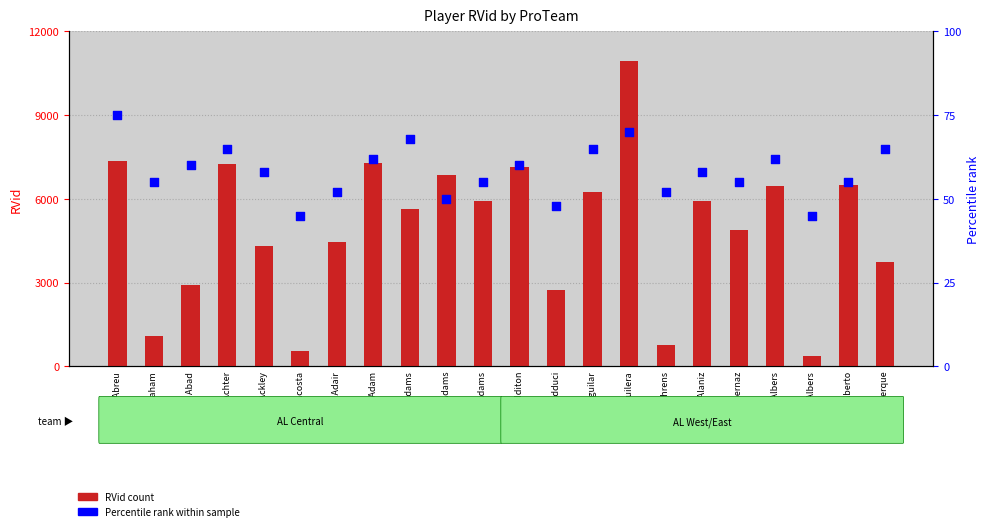

At which category is the sum across all series the highest?

Eric Aguilera